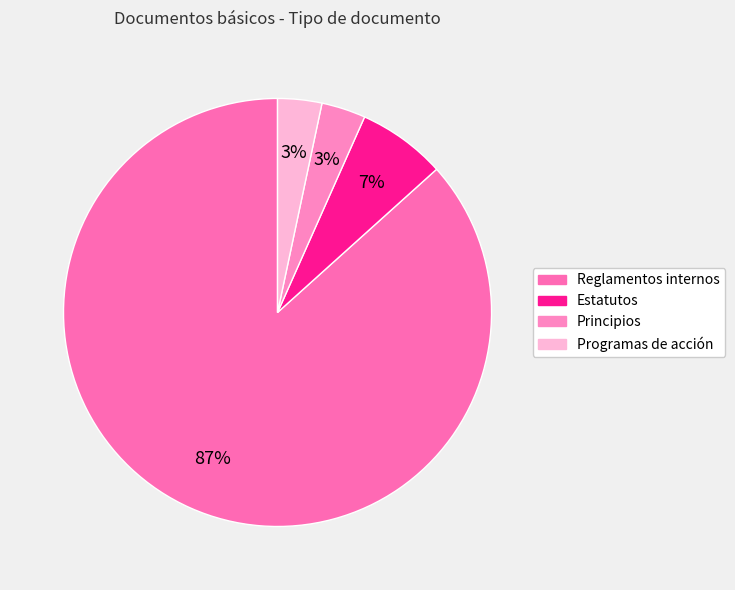

The Reglamentos internos slice represents 78% of the pie. True or false?

False